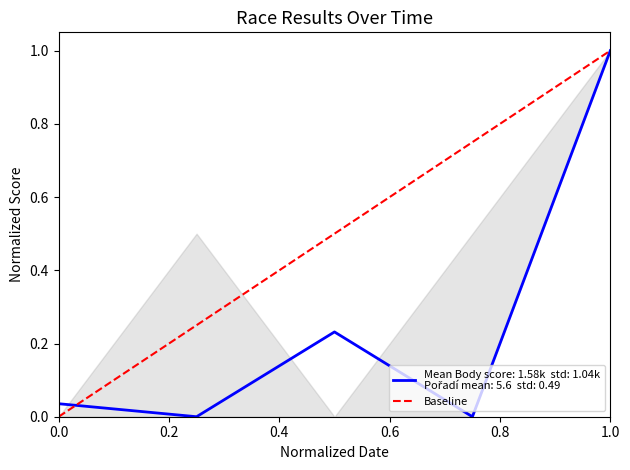

Is this an area chart (filled region under the line)?

No